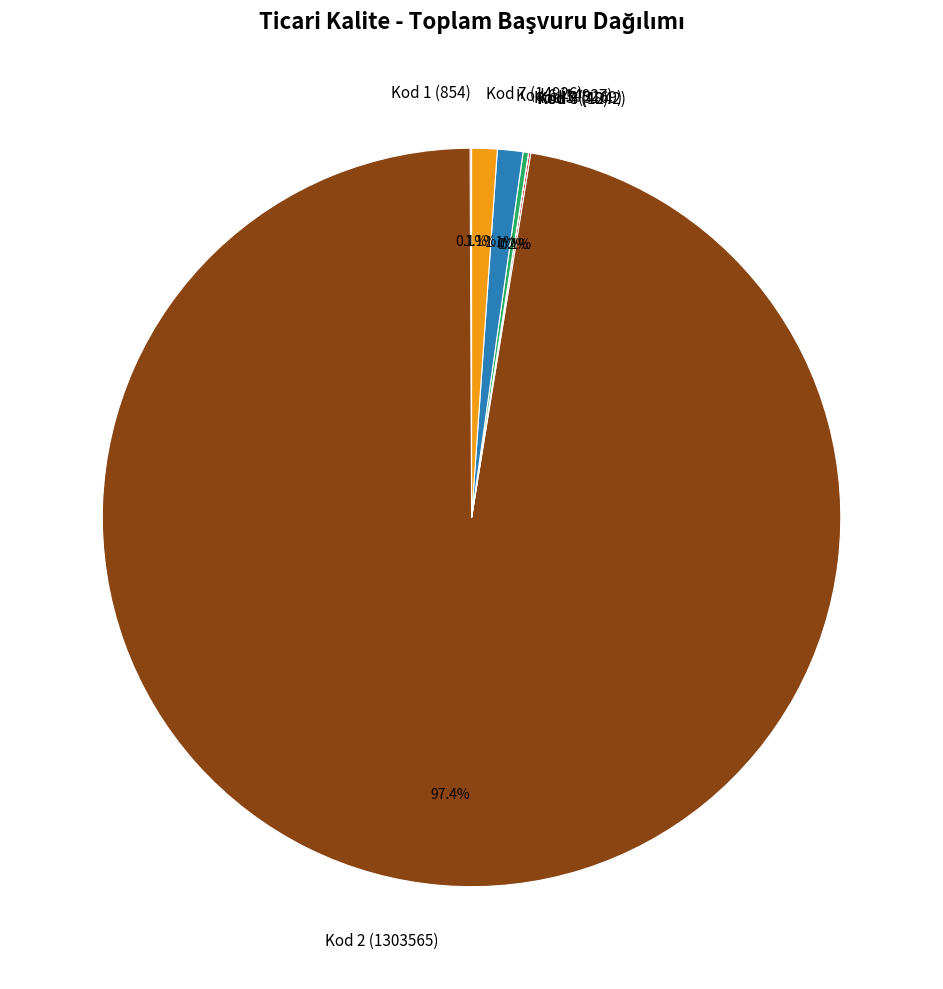

What is the largest slice in the pie chart?

Kod 2 (1303565)